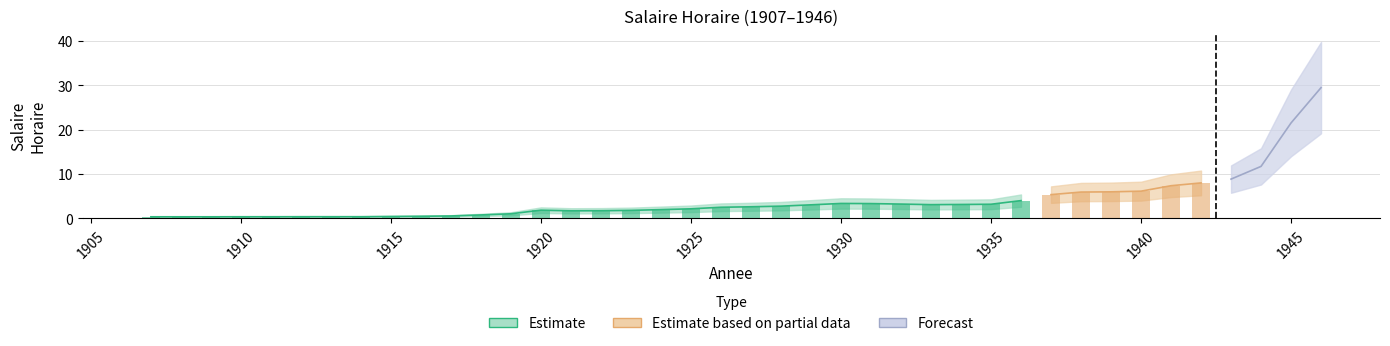

True or false: the data shows 1.8 at 1923.

True